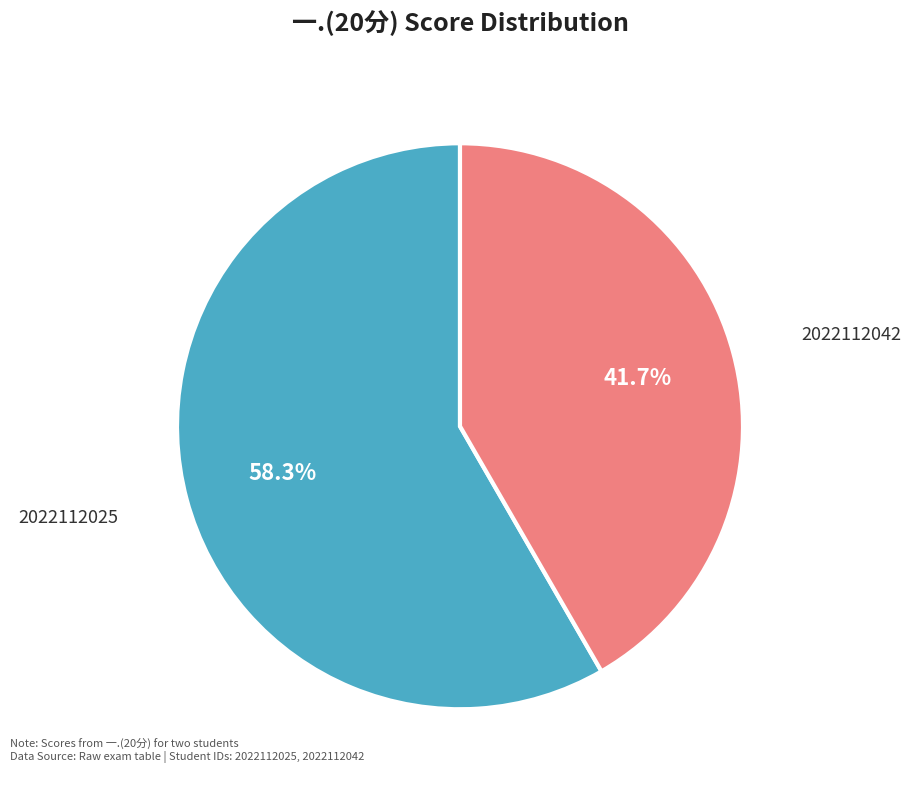

How many segments does this pie chart have?

2